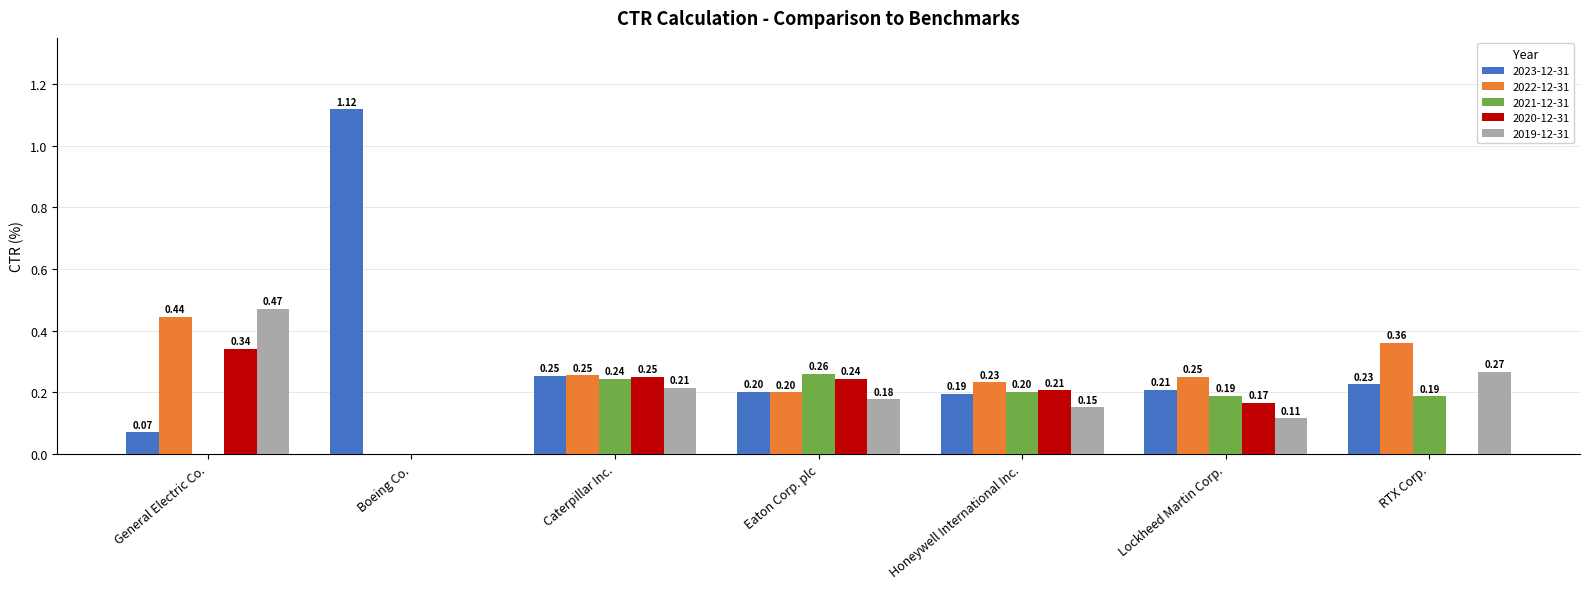

What are all the series names shown in the legend?

2023-12-31, 2022-12-31, 2021-12-31, 2020-12-31, 2019-12-31